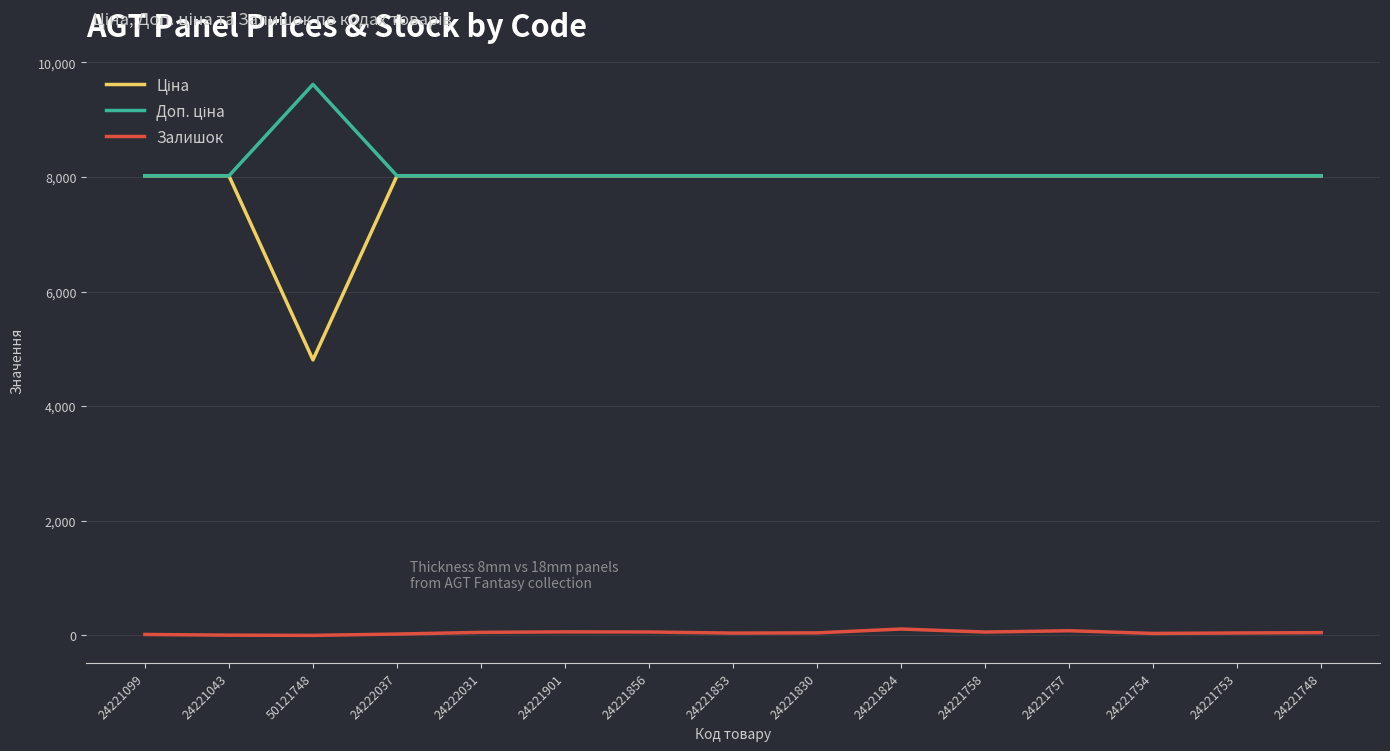

What is the spread (max minus min) of values at 50121748?

9614.9